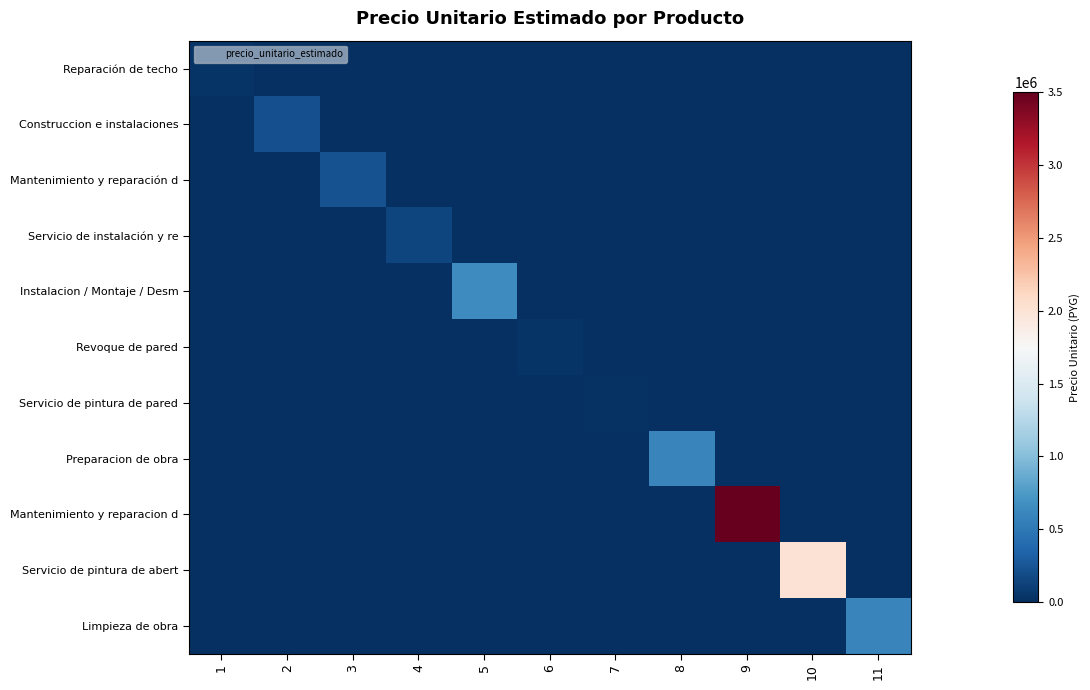

Which series has the widest spread of values?

Mantenimiento y reparacion d